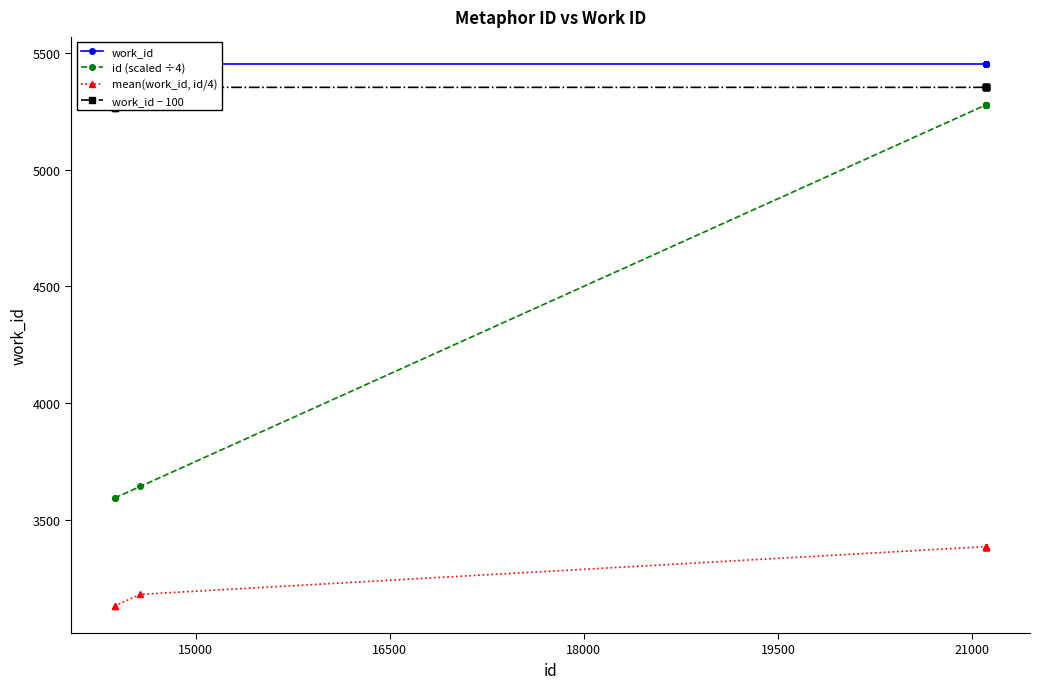

Rank the series by their maximum value, from highest to lowest.

work_id, work_id − 100, id (scaled ÷4), mean(work_id, id/4)